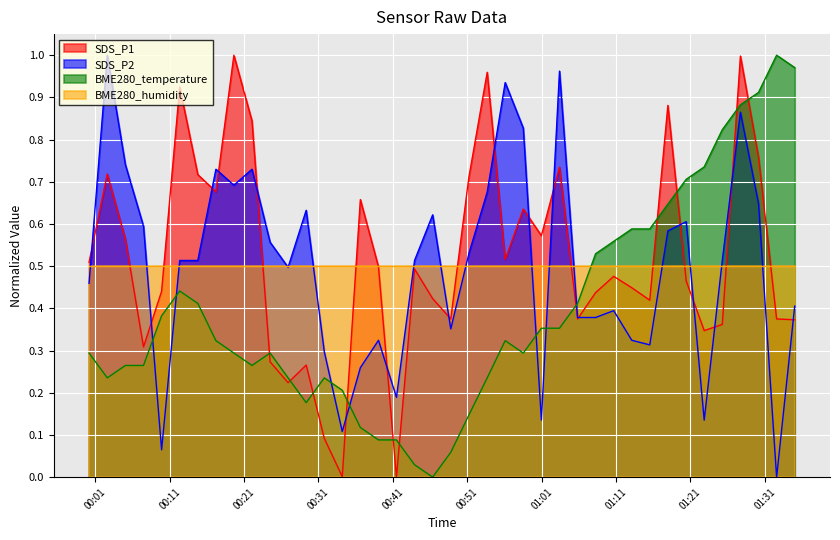

What is the value of the BME280_temperature point at the 33rd from the left?

0.6